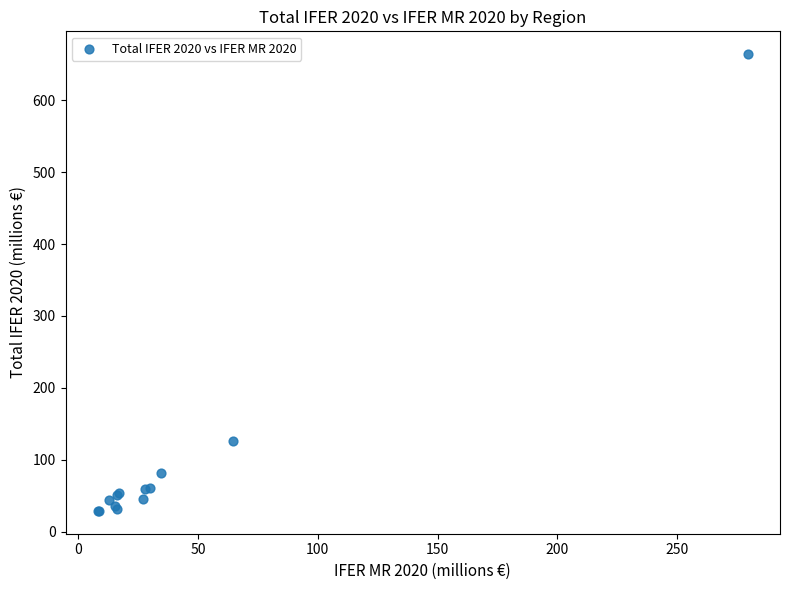

What Y value in the scatter plot is closest to 346?

125.5